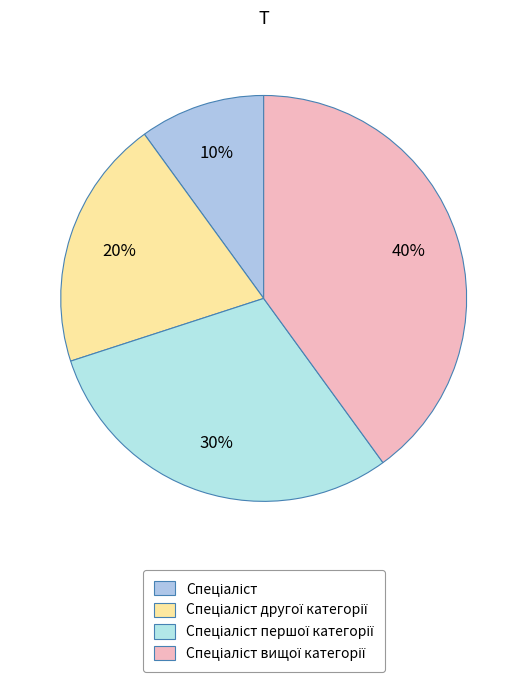

Approximately how many times larger is the value at Спеціаліст compared to Спеціаліст другої категорії?

0.5